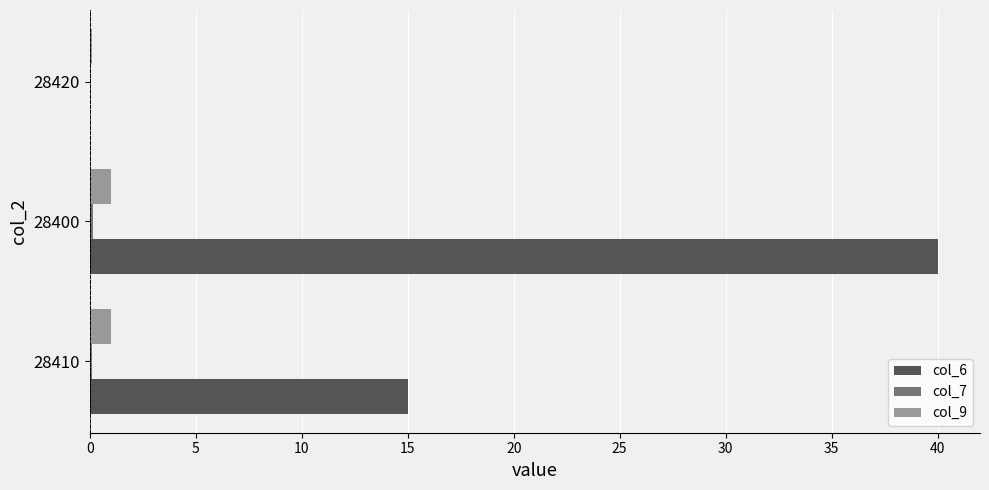

What is the maximum value shown in the chart?

40.0